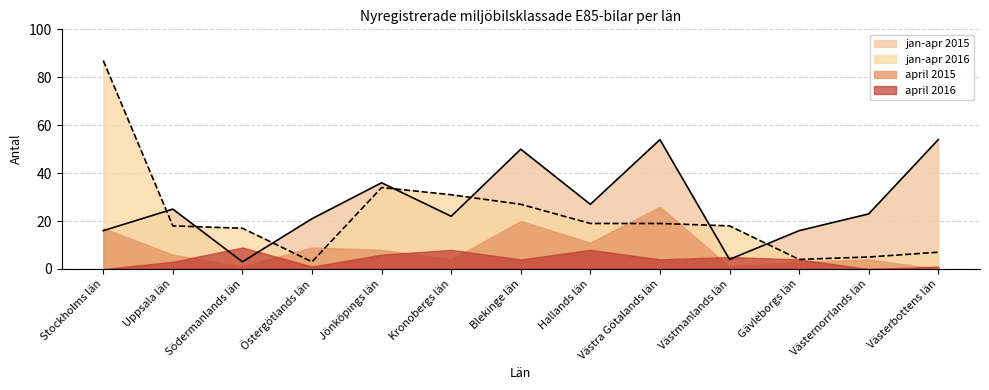

What is the total value across all series at Västmanlands län?

28